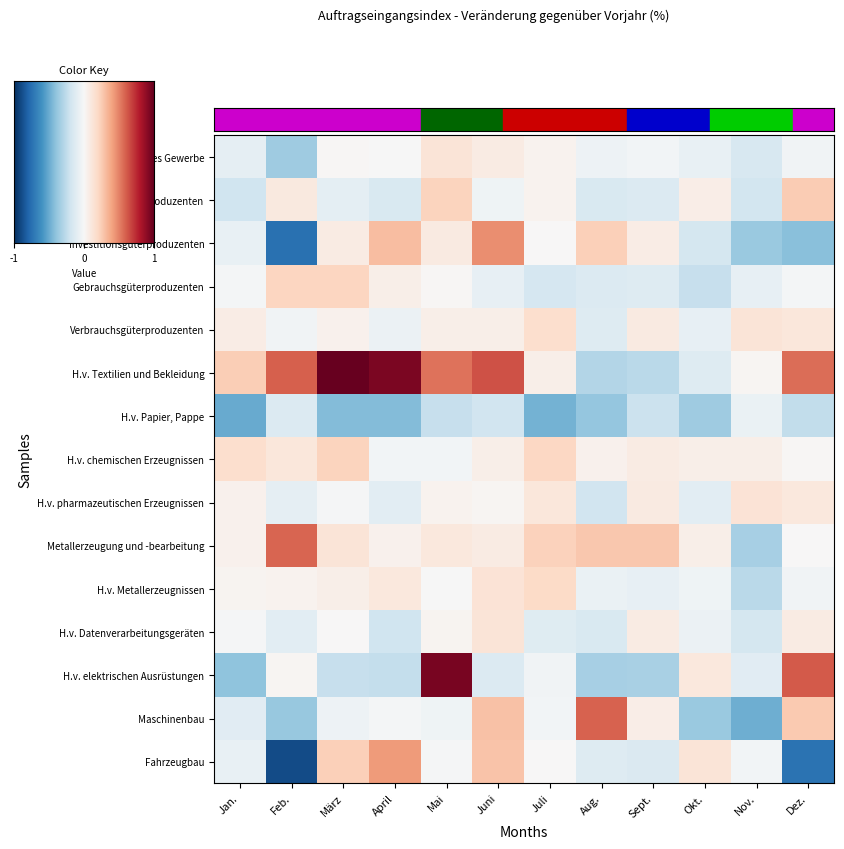

Is it true that H.v. pharmazeutischen Erzeugnissen equals 3.4 at Jan.?

True